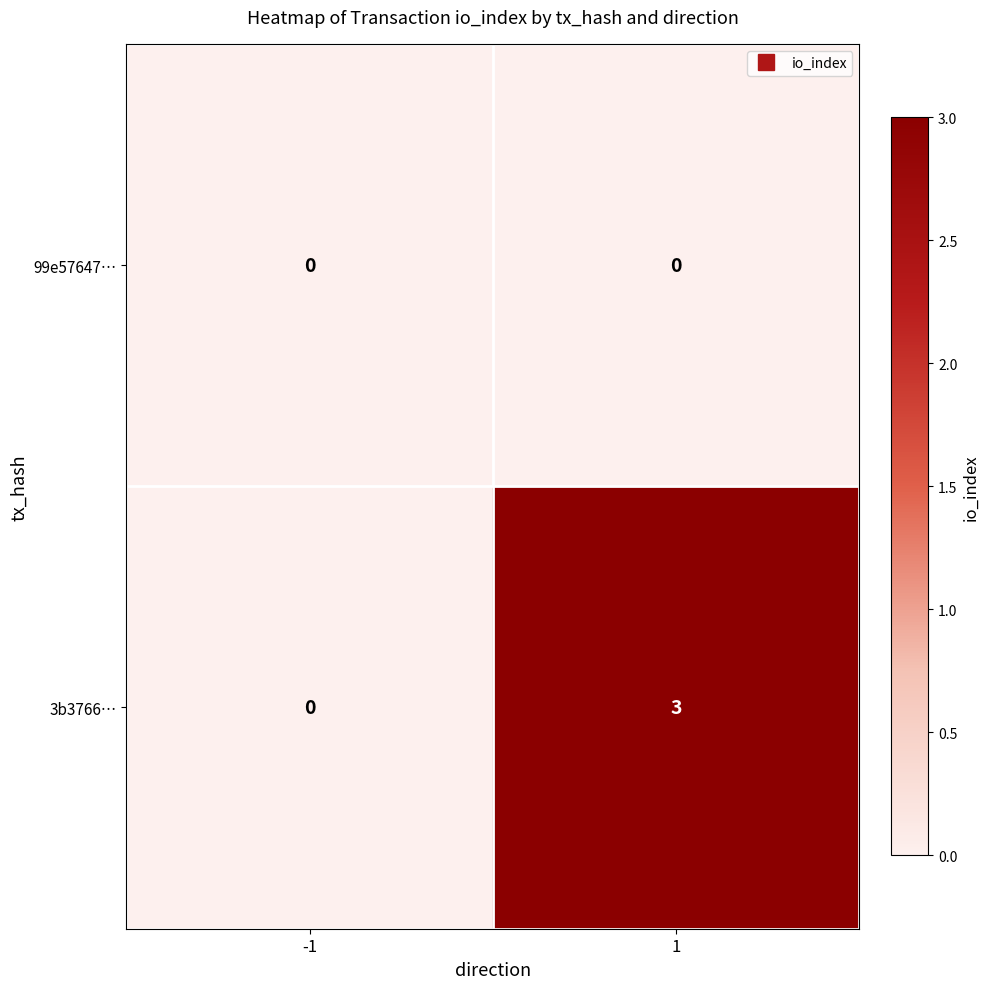

What is the difference between the highest and lowest values at 1?

3